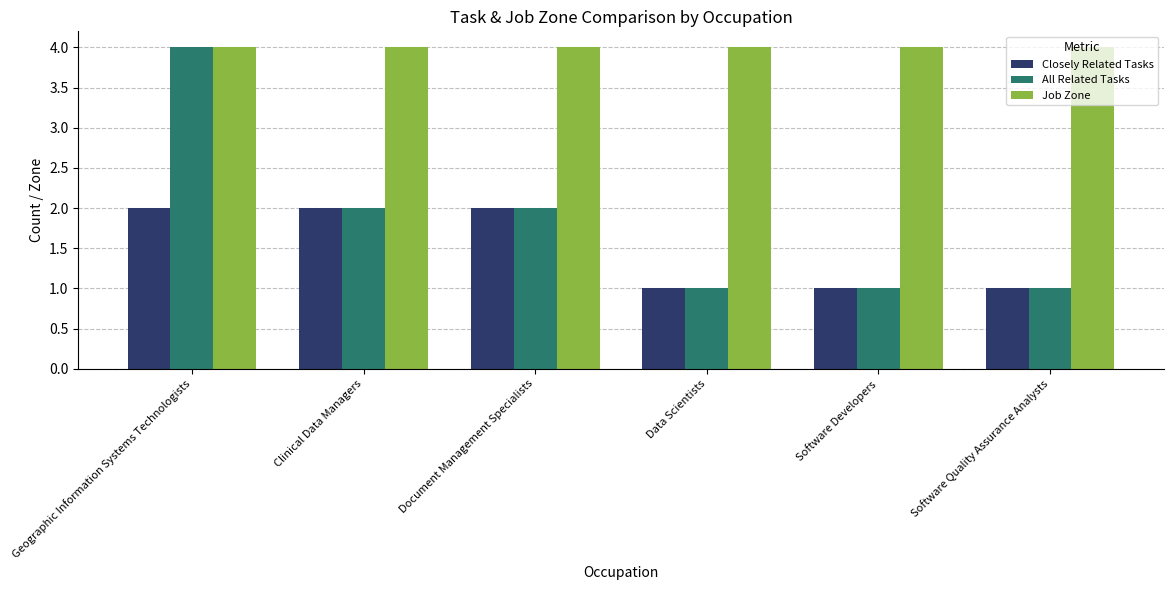

What is the value of the Closely Related Tasks bar at the 5th from the left?

1